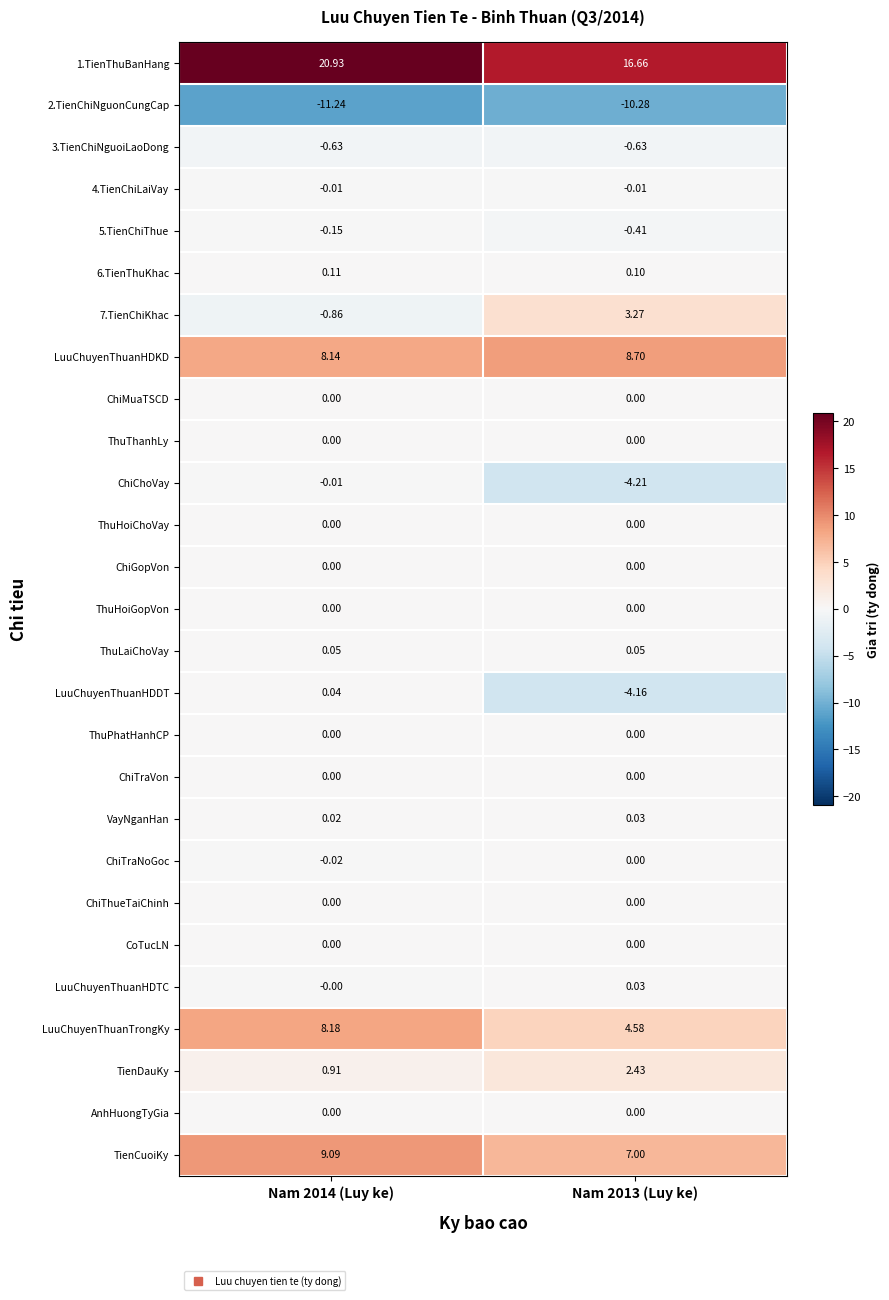

Reading right to left, list all the values displayed in this chart.

1.TienThuBanHang: Nam 2013 (Luy ke)=16.7	Nam 2014 (Luy ke)=20.9
2.TienChiNguonCungCap: Nam 2013 (Luy ke)=-10.3	Nam 2014 (Luy ke)=-11.2
3.TienChiNguoiLaoDong: Nam 2013 (Luy ke)=-0.6	Nam 2014 (Luy ke)=-0.6
4.TienChiLaiVay: Nam 2013 (Luy ke)=-0.0	Nam 2014 (Luy ke)=-0.0
5.TienChiThue: Nam 2013 (Luy ke)=-0.4	Nam 2014 (Luy ke)=-0.1
6.TienThuKhac: Nam 2013 (Luy ke)=0.1	Nam 2014 (Luy ke)=0.1
7.TienChiKhac: Nam 2013 (Luy ke)=3.3	Nam 2014 (Luy ke)=-0.9
LuuChuyenThuanHDKD: Nam 2013 (Luy ke)=8.7	Nam 2014 (Luy ke)=8.1
ChiMuaTSCD: Nam 2013 (Luy ke)=0.0	Nam 2014 (Luy ke)=0.0
ThuThanhLy: Nam 2013 (Luy ke)=0.0	Nam 2014 (Luy ke)=0.0
ChiChoVay: Nam 2013 (Luy ke)=-4.2	Nam 2014 (Luy ke)=-0.0
ThuHoiChoVay: Nam 2013 (Luy ke)=0.0	Nam 2014 (Luy ke)=0.0
ChiGopVon: Nam 2013 (Luy ke)=0.0	Nam 2014 (Luy ke)=0.0
ThuHoiGopVon: Nam 2013 (Luy ke)=0.0	Nam 2014 (Luy ke)=0.0
ThuLaiChoVay: Nam 2013 (Luy ke)=0.1	Nam 2014 (Luy ke)=0.1
LuuChuyenThuanHDDT: Nam 2013 (Luy ke)=-4.2	Nam 2014 (Luy ke)=0.0
ThuPhatHanhCP: Nam 2013 (Luy ke)=0.0	Nam 2014 (Luy ke)=0.0
ChiTraVon: Nam 2013 (Luy ke)=0.0	Nam 2014 (Luy ke)=0.0
VayNganHan: Nam 2013 (Luy ke)=0.0	Nam 2014 (Luy ke)=0.0
ChiTraNoGoc: Nam 2013 (Luy ke)=0.0	Nam 2014 (Luy ke)=-0.0
ChiThueTaiChinh: Nam 2013 (Luy ke)=0.0	Nam 2014 (Luy ke)=0.0
CoTucLN: Nam 2013 (Luy ke)=0.0	Nam 2014 (Luy ke)=0.0
LuuChuyenThuanHDTC: Nam 2013 (Luy ke)=0.0	Nam 2014 (Luy ke)=-0.0
LuuChuyenThuanTrongKy: Nam 2013 (Luy ke)=4.6	Nam 2014 (Luy ke)=8.2
TienDauKy: Nam 2013 (Luy ke)=2.4	Nam 2014 (Luy ke)=0.9
AnhHuongTyGia: Nam 2013 (Luy ke)=0.0	Nam 2014 (Luy ke)=0.0
TienCuoiKy: Nam 2013 (Luy ke)=7.0	Nam 2014 (Luy ke)=9.1